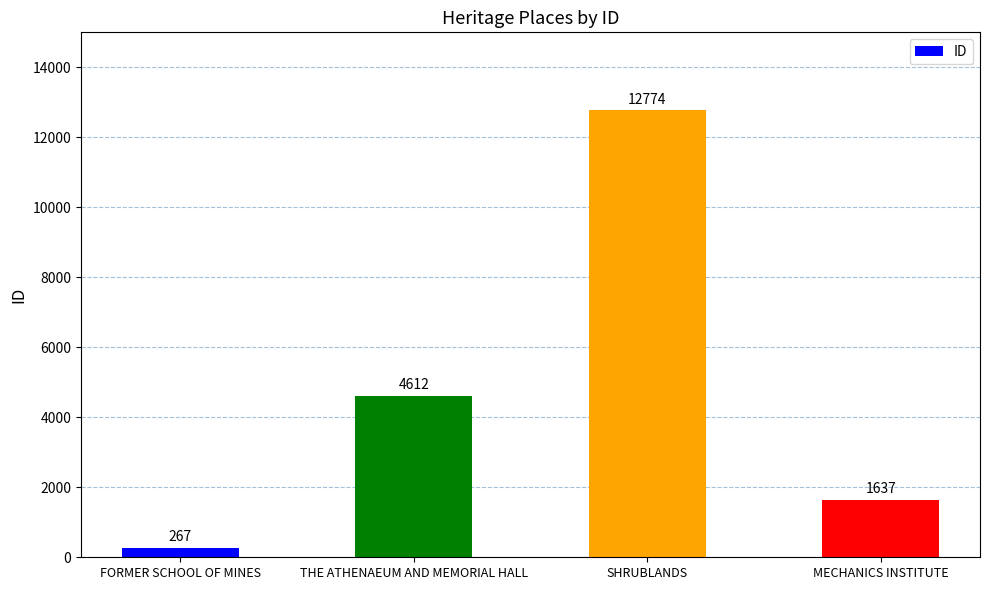

True or false: the data shows 267 at FORMER SCHOOL OF MINES.

True